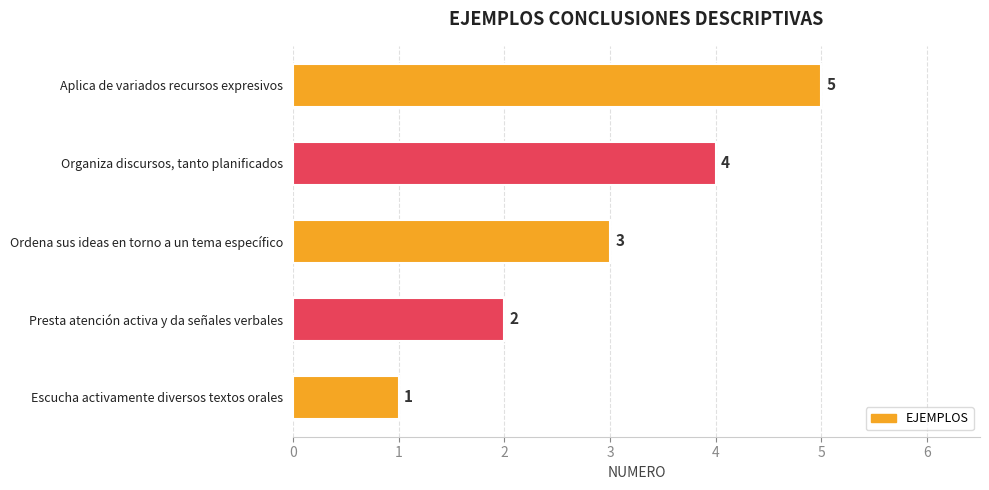

What is the difference between the second highest and second lowest values?

2